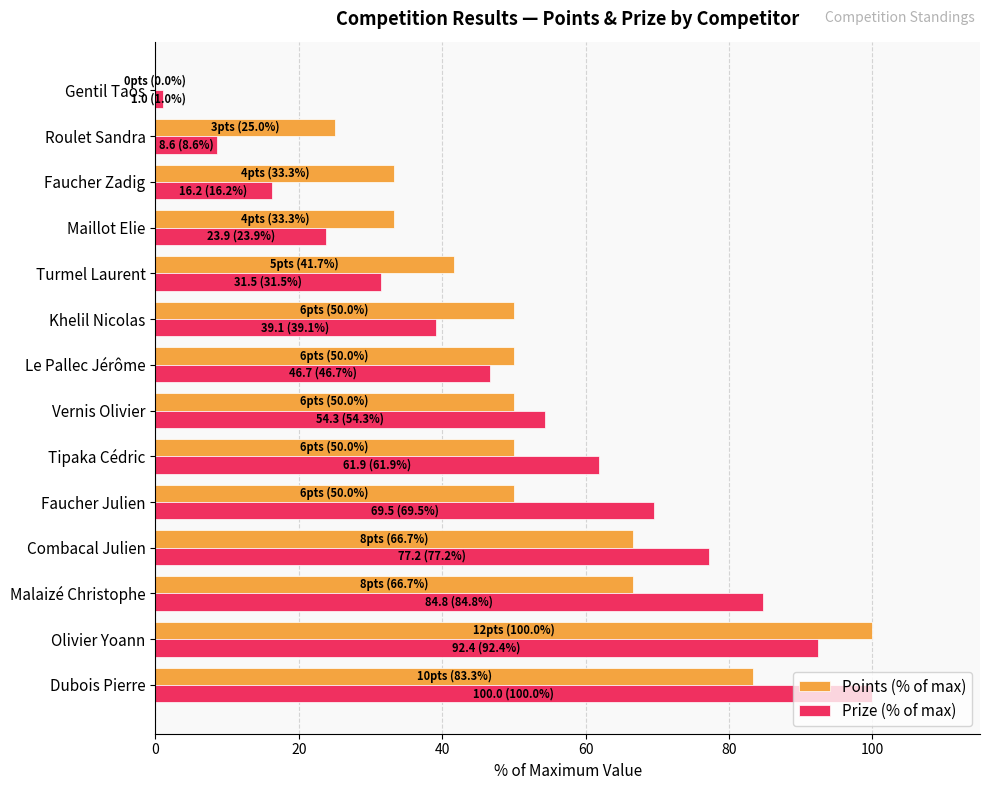

Which series changed the most between Maillot Elie and Roulet Sandra?

Prize (% of max)